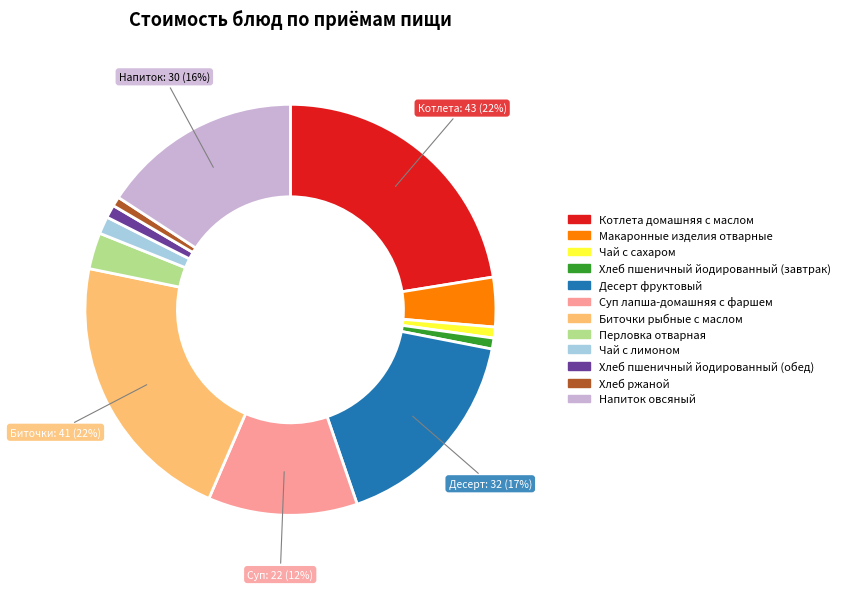

True or false: Чай с лимоном accounts for 11% of the total.

False